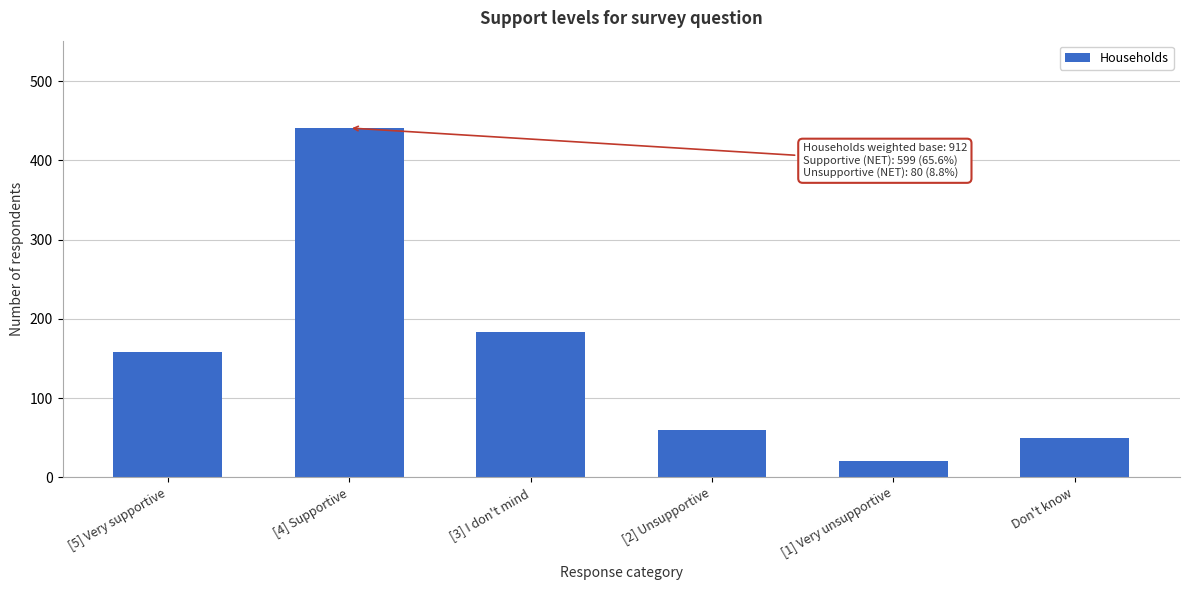

Reading left to right, what are all the values shown in this chart?

[5] Very supportive=158	[4] Supportive=441	[3] I don't mind=184	[2] Unsupportive=60	[1] Very unsupportive=20	Don't know=49